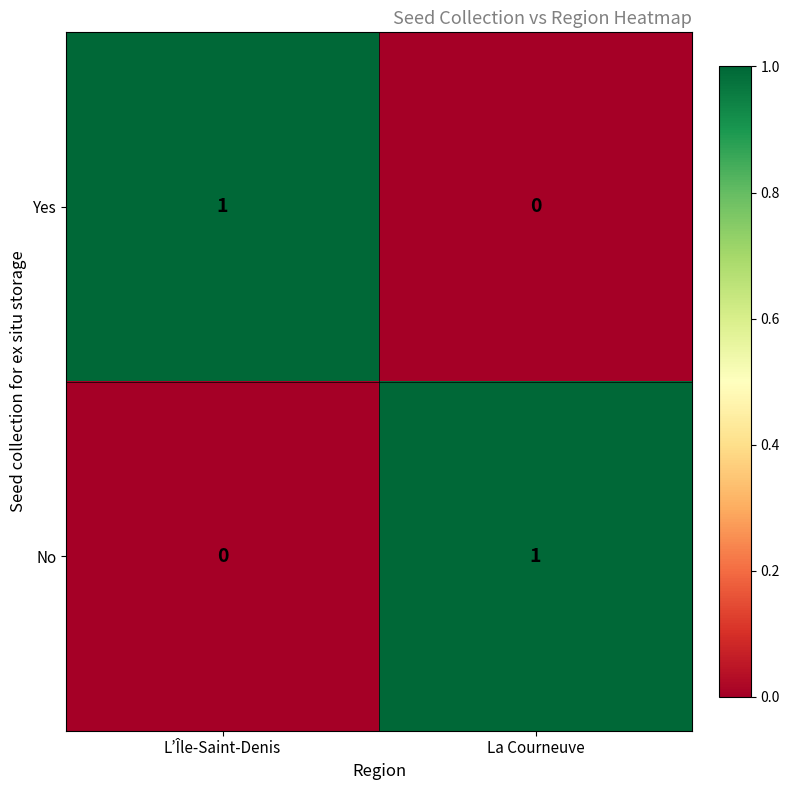

Reading left to right, transcribe all the data shown in this chart.

Yes: L’Île-Saint-Denis=1	La Courneuve=0
No: L’Île-Saint-Denis=0	La Courneuve=1